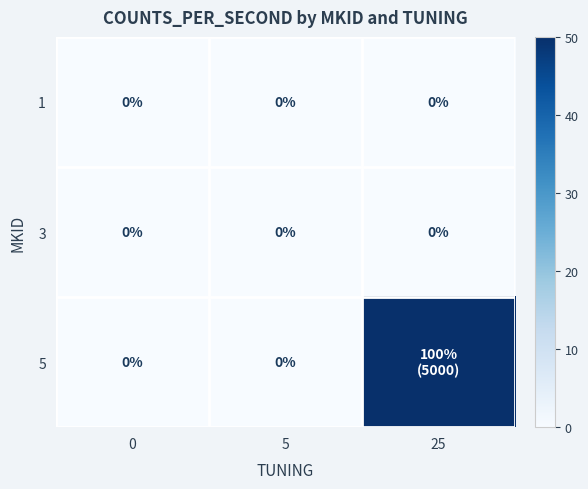

The value of 1 at 0 is 0. True or false?

True